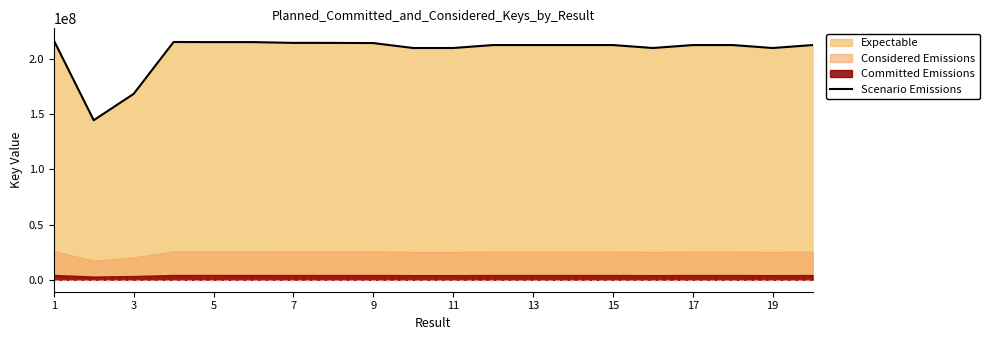

What is the lowest value of the Scenario Emissions series?

144534903